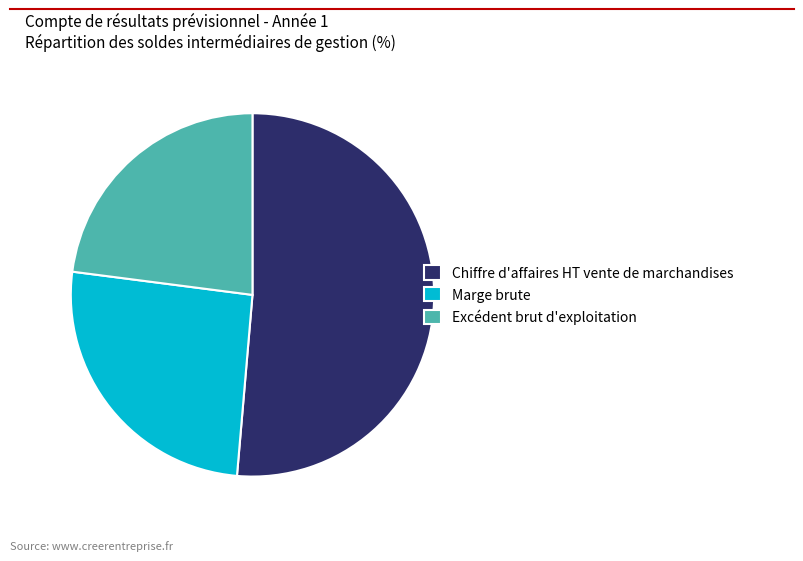

Which has a higher value, Excédent brut d'exploitation or Chiffre d'affaires HT vente de marchandises?

Chiffre d'affaires HT vente de marchandises